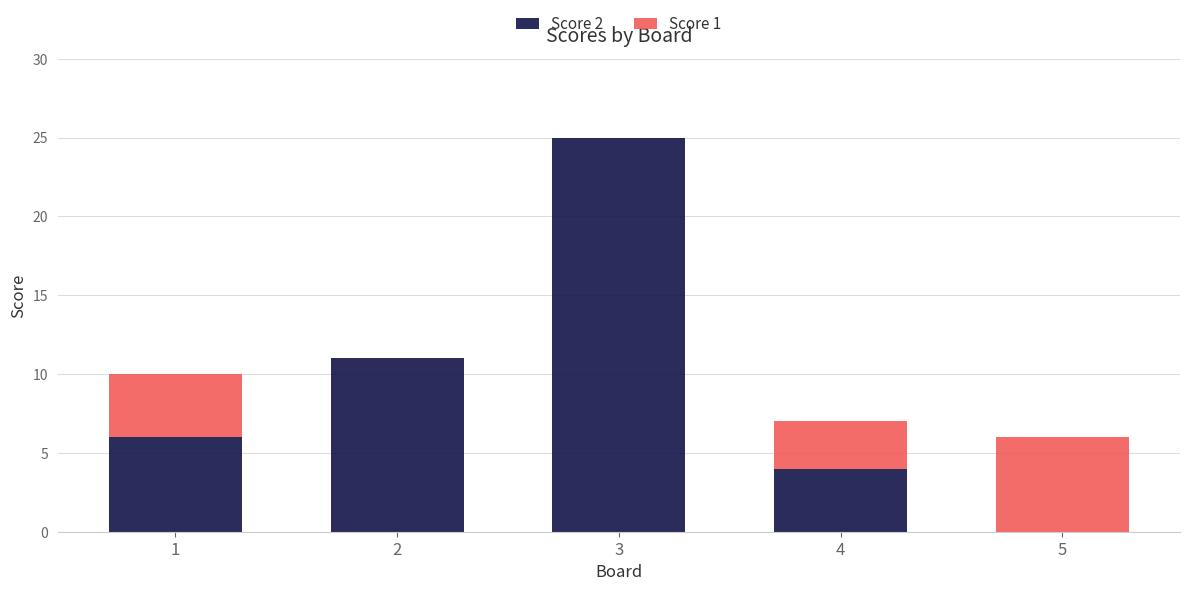

The value of Score 2 at 1 is 6. True or false?

True